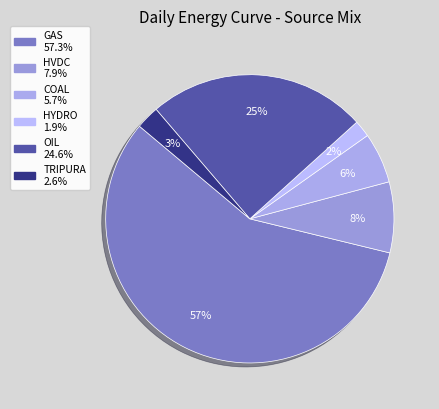

Does HYDRO represent more than half of the total?

No